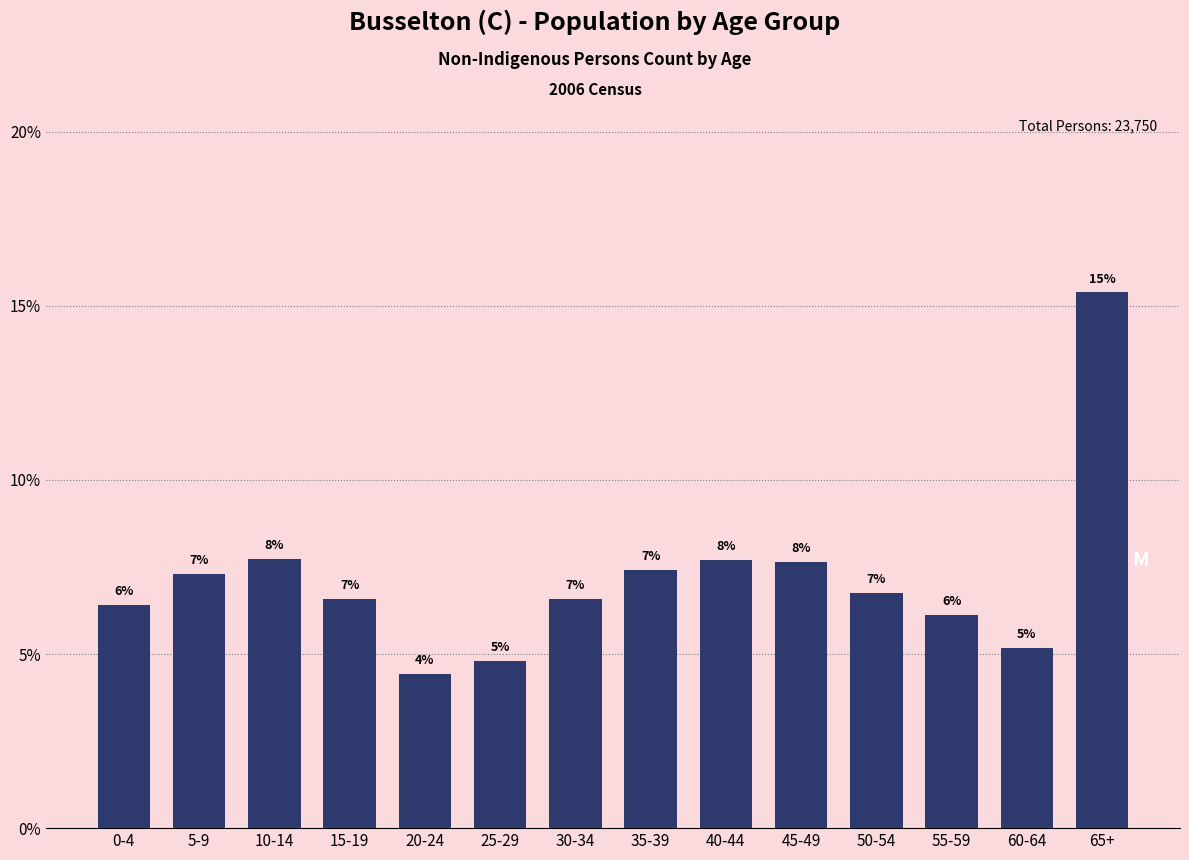

Are the bars horizontal?

No